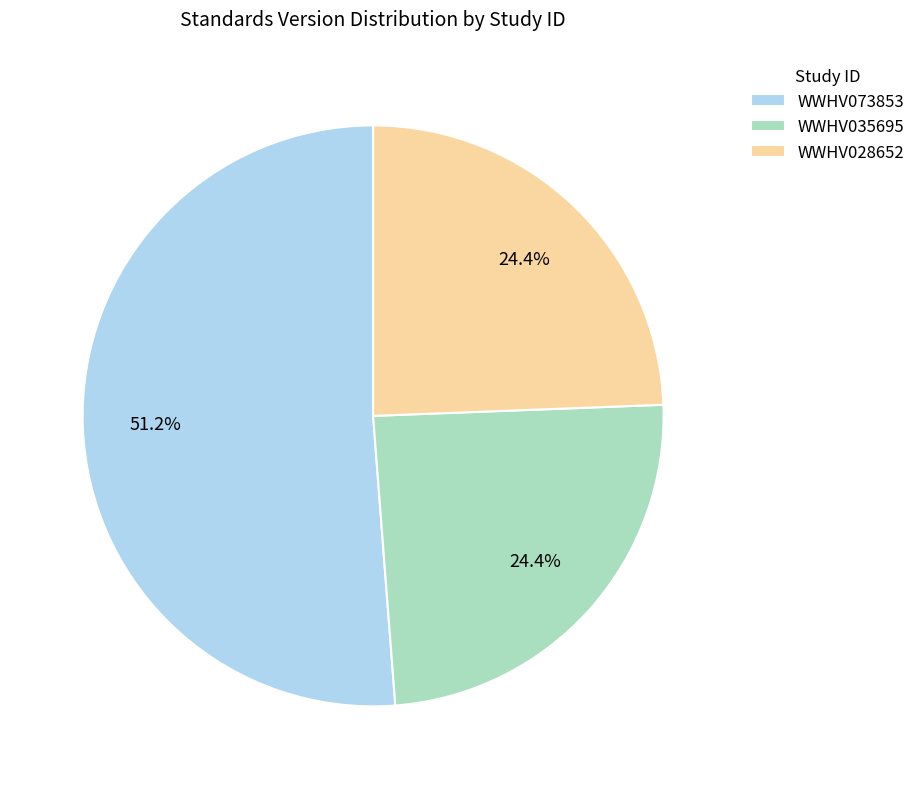

Which category accounts for the majority?

WWHV073853